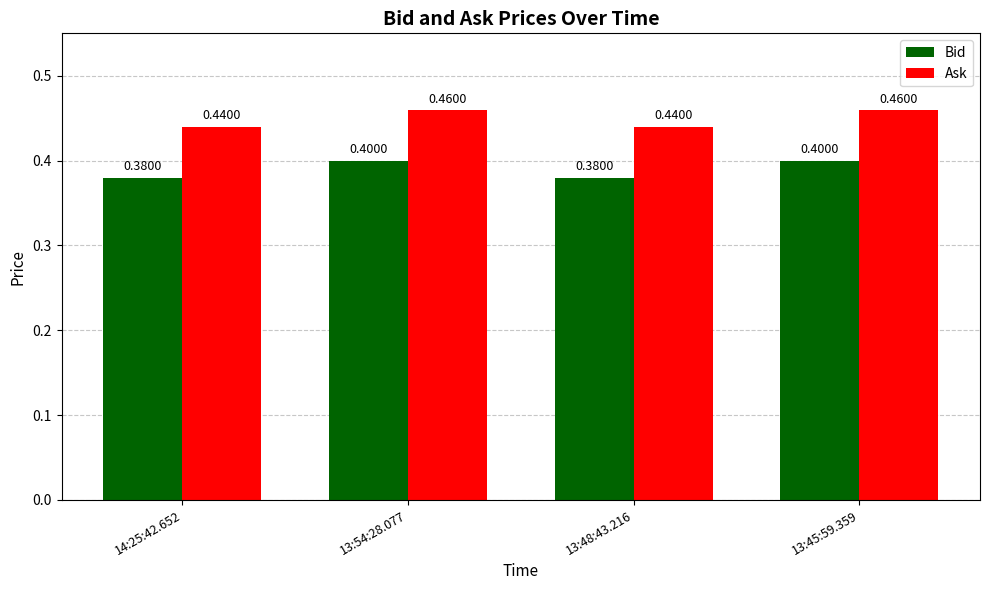

What is the value of the Bid bar at the 1st from the left?

0.4